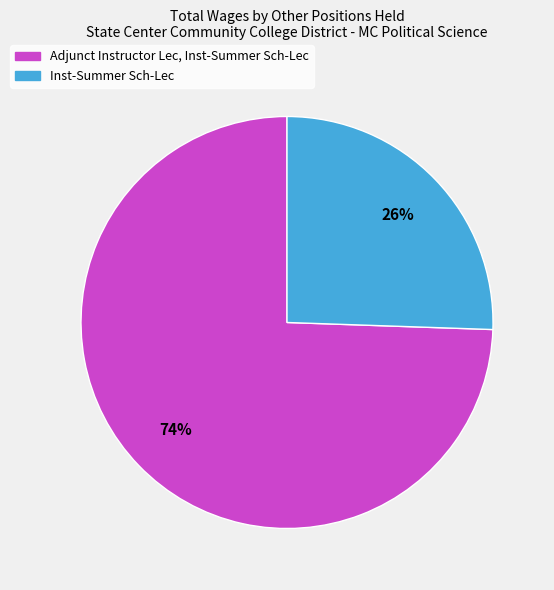

The Inst-Summer Sch-Lec slice represents 26% of the pie. True or false?

True